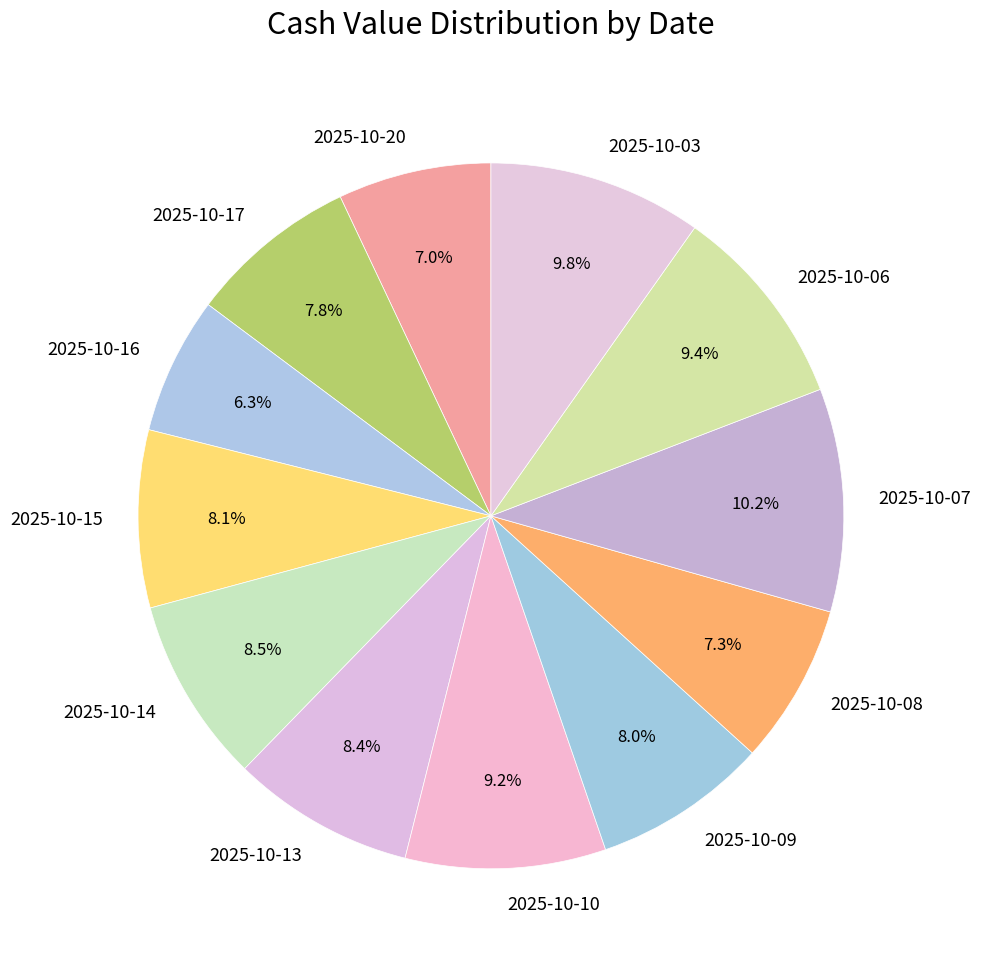

Is there a majority slice in this chart?

No